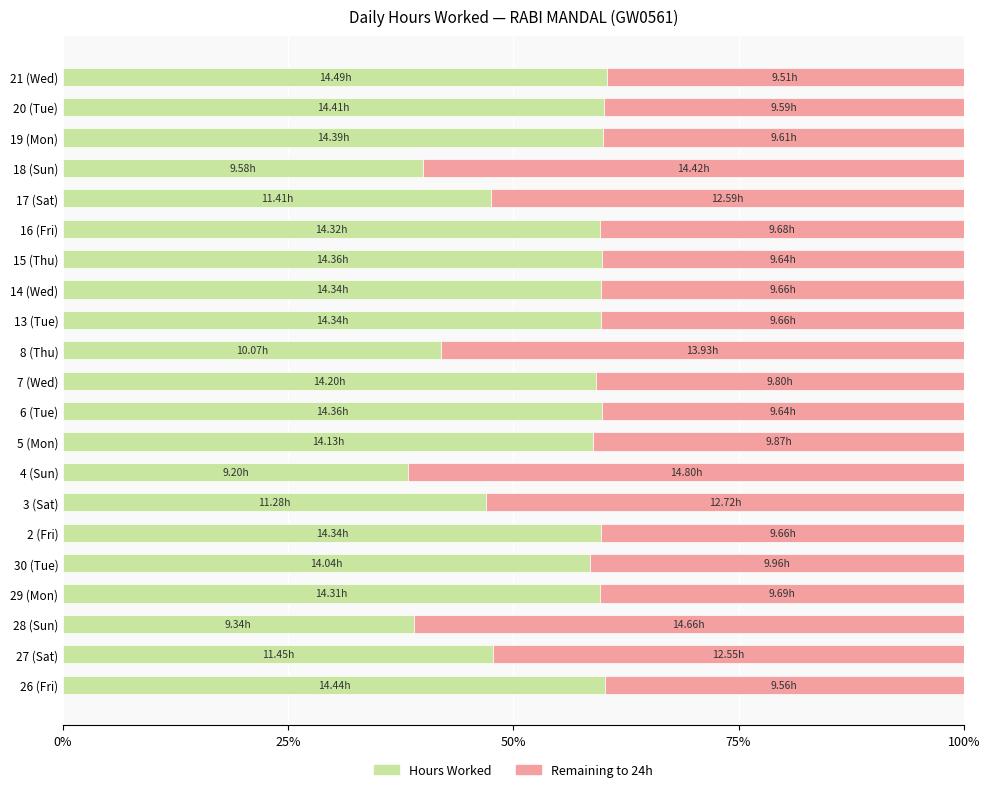

What is the total value across all series at 2 (Fri)?

100.0